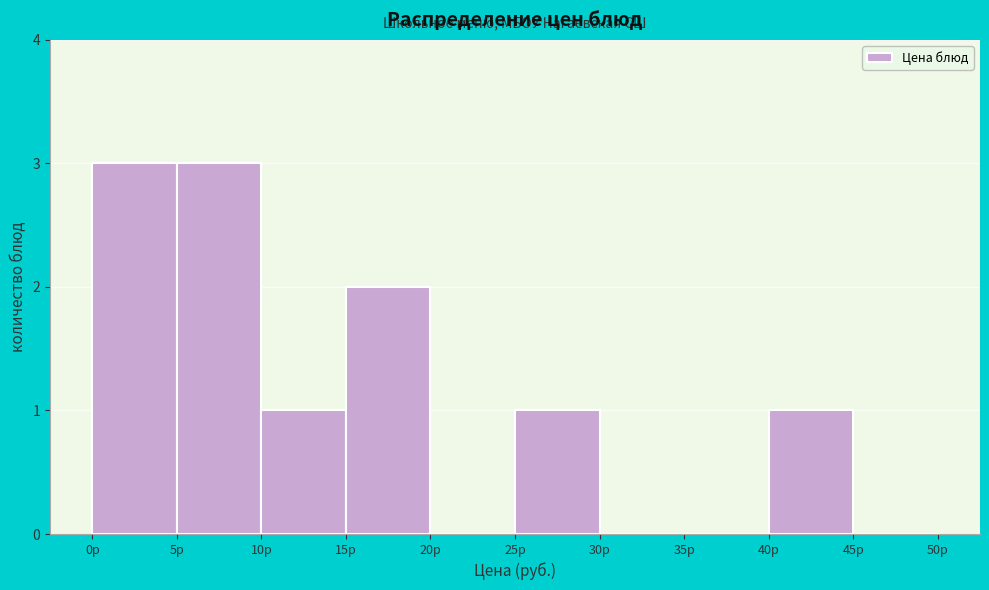

What is the height of the bar covering 25 to 30 on the x-axis? The values are not printed on the chart, so give them approximately, as read against the axis.

1